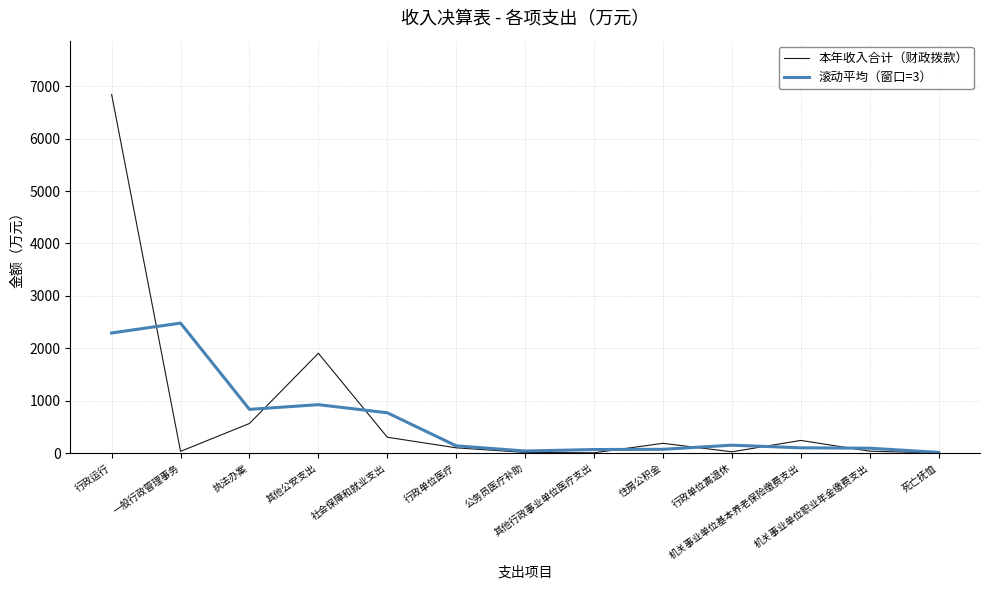

What is the difference between the maximum and minimum values in the 滚动平均（窗口=3） series?

2468.1